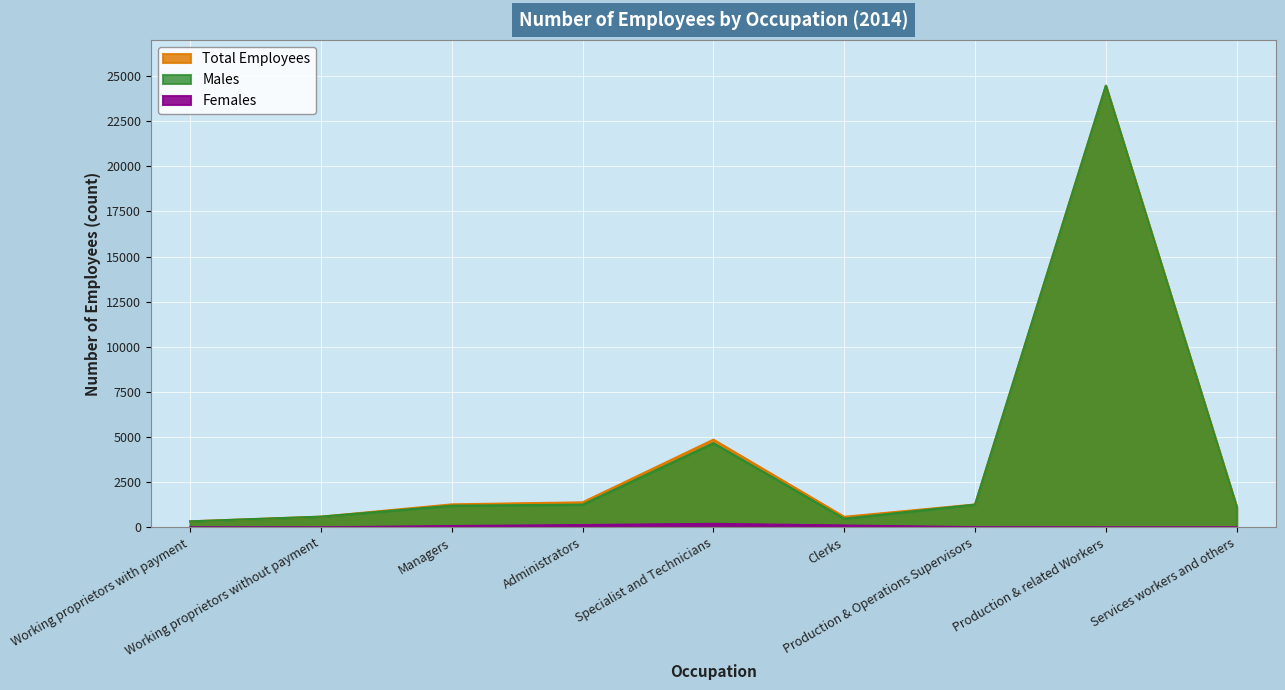

At which category does the chart reach its minimum across all series?

Working proprietors without payment